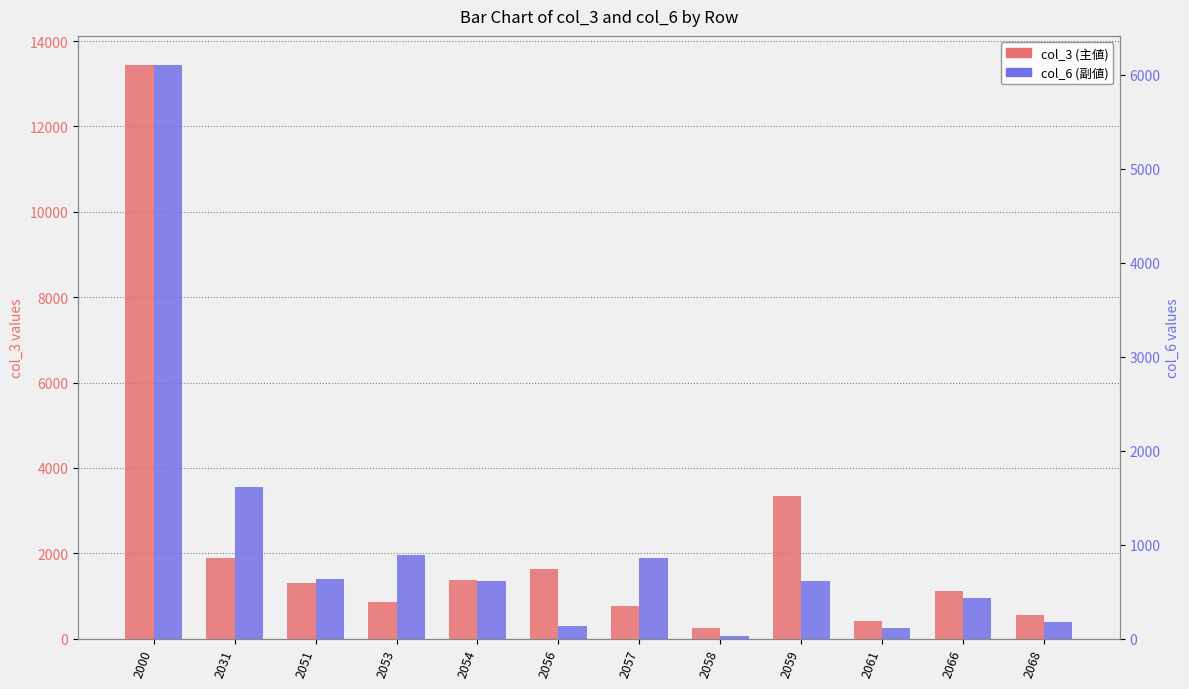

How many bars are there in total?

24